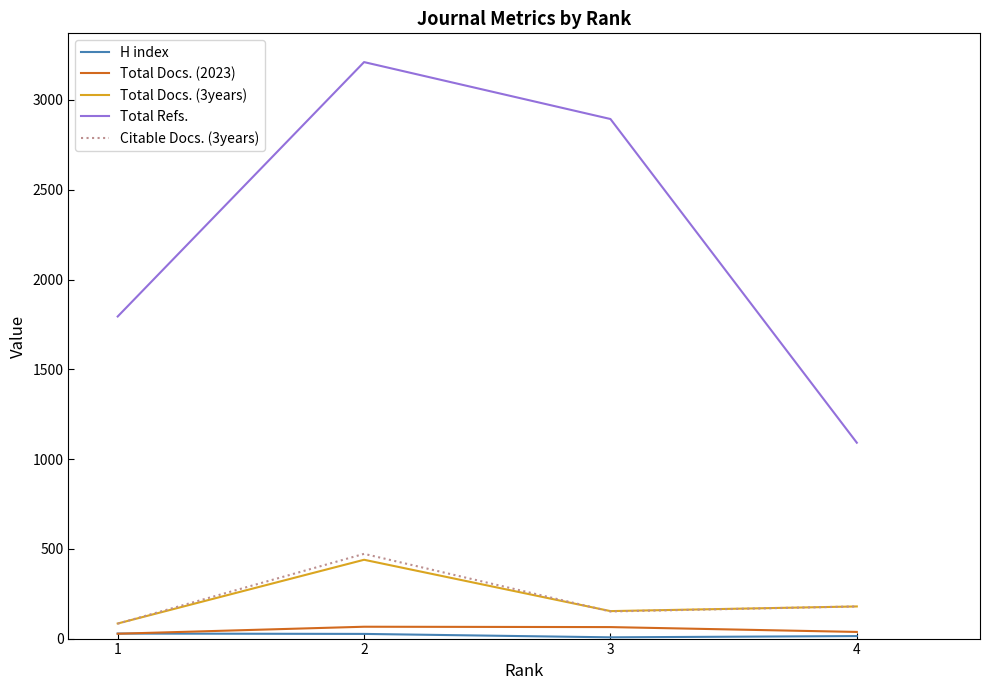

The value of Total Docs. (3years) at 1 is 84. True or false?

True